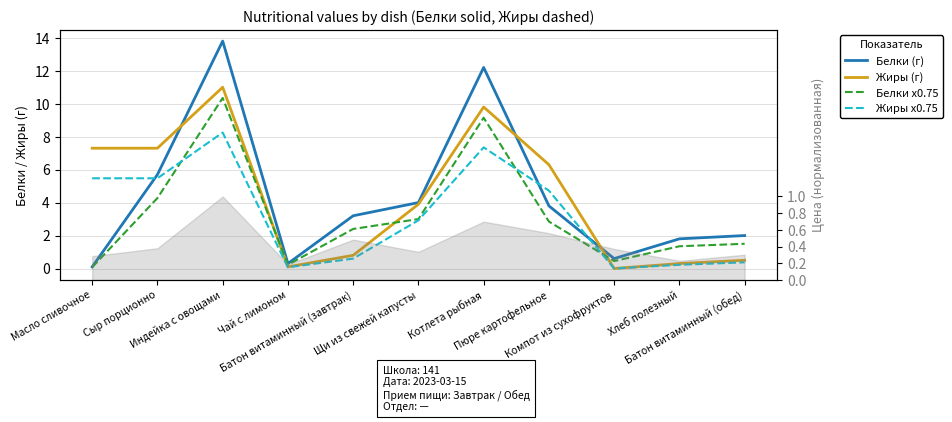

Is the value of Жиры (г) at Хлеб полезный greater than the value of Жиры x0.75 at Компот из сухофруктов?

Yes